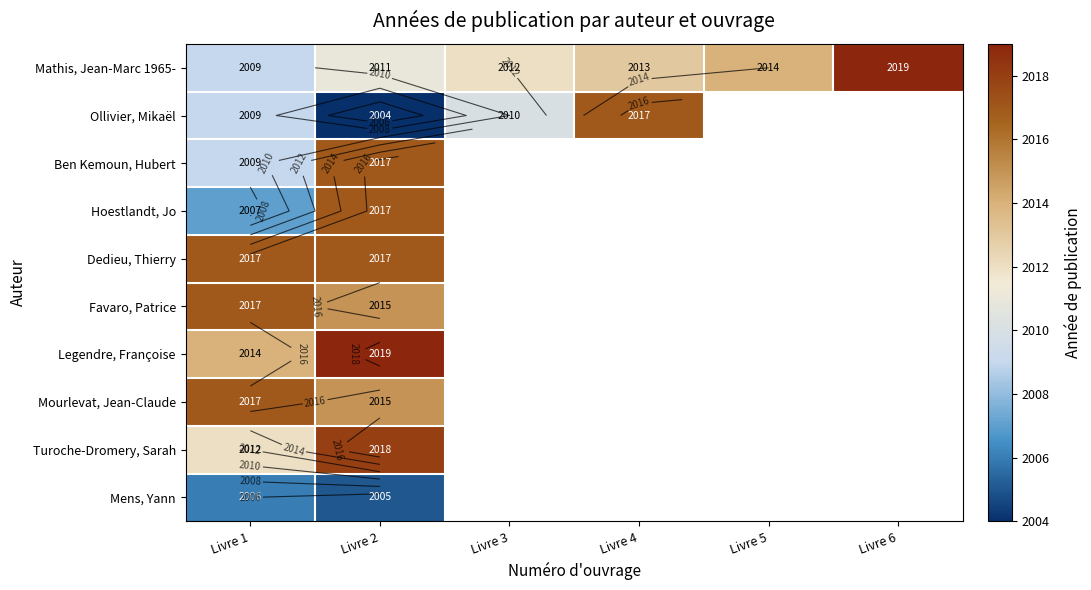

Rank the series by their maximum value, from highest to lowest.

Mathis, Jean-Marc 1965-, Legendre, Françoise, Turoche-Dromery, Sarah, Ollivier, Mikaël, Ben Kemoun, Hubert, Hoestlandt, Jo, Dedieu, Thierry, Favaro, Patrice, Mourlevat, Jean-Claude, Mens, Yann